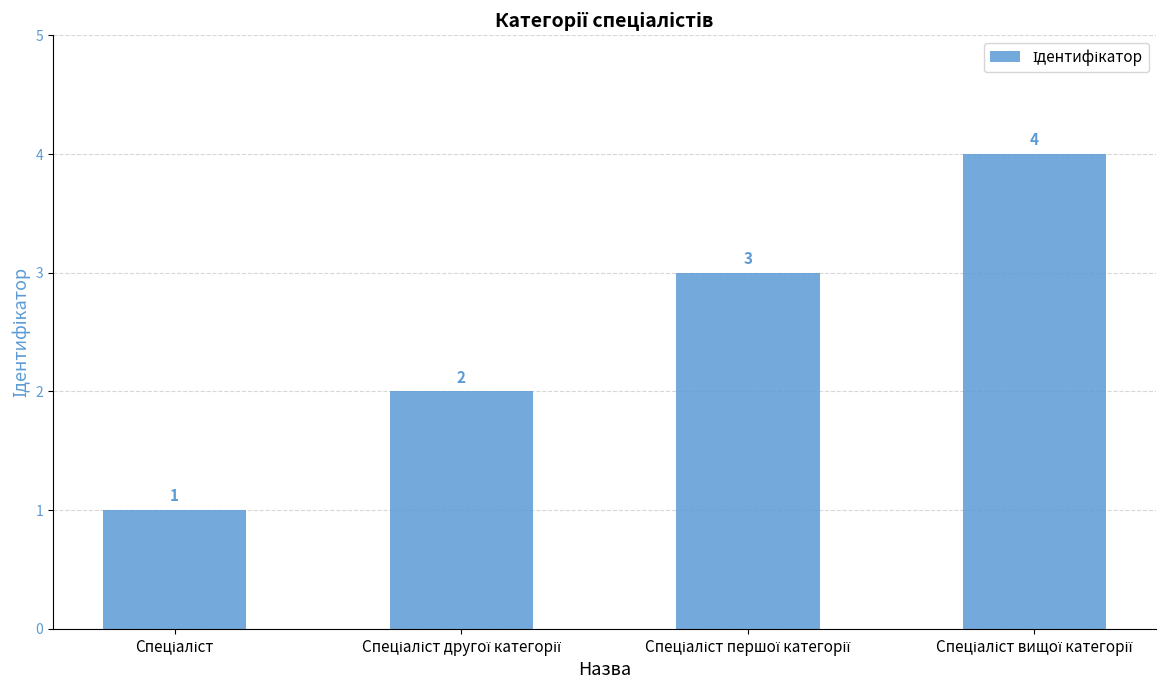

How many values are between 2 and 4?

3